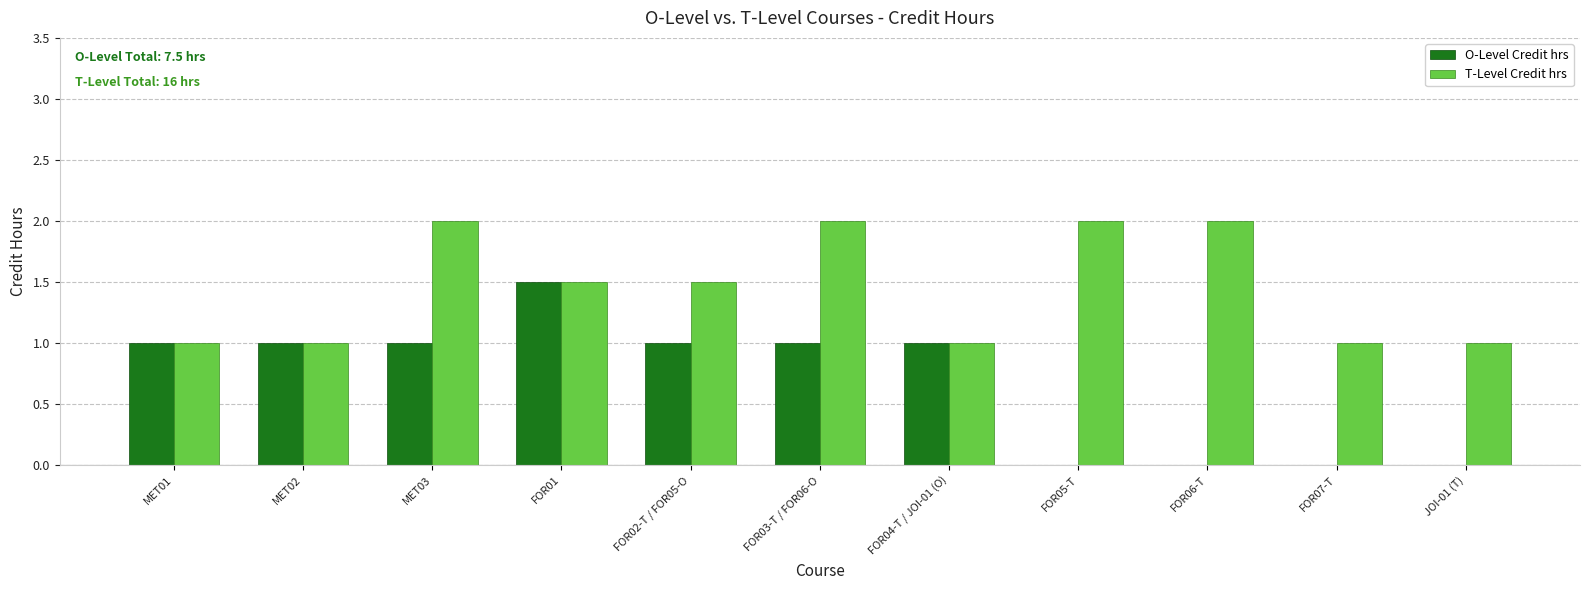

Reading left to right, list all the values displayed in this chart.

O-Level Credit hrs: 1.0	1.0	1.0	1.5	1.0	1.0	1.0	0.0	0.0	0.0	0.0
T-Level Credit hrs: 1.0	1.0	2.0	1.5	1.5	2.0	1.0	2.0	2.0	1.0	1.0